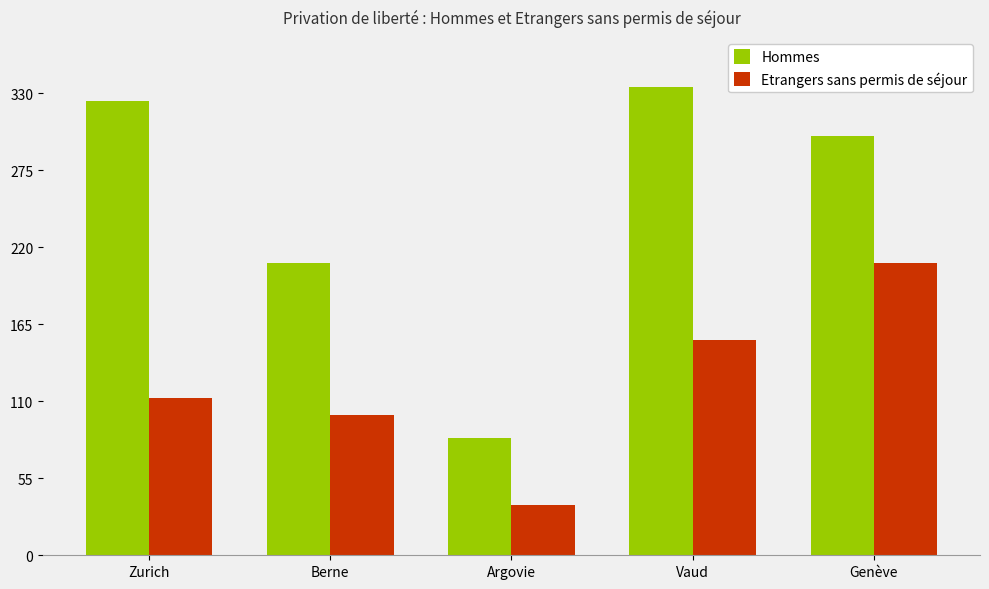

What is the smallest value displayed?

36